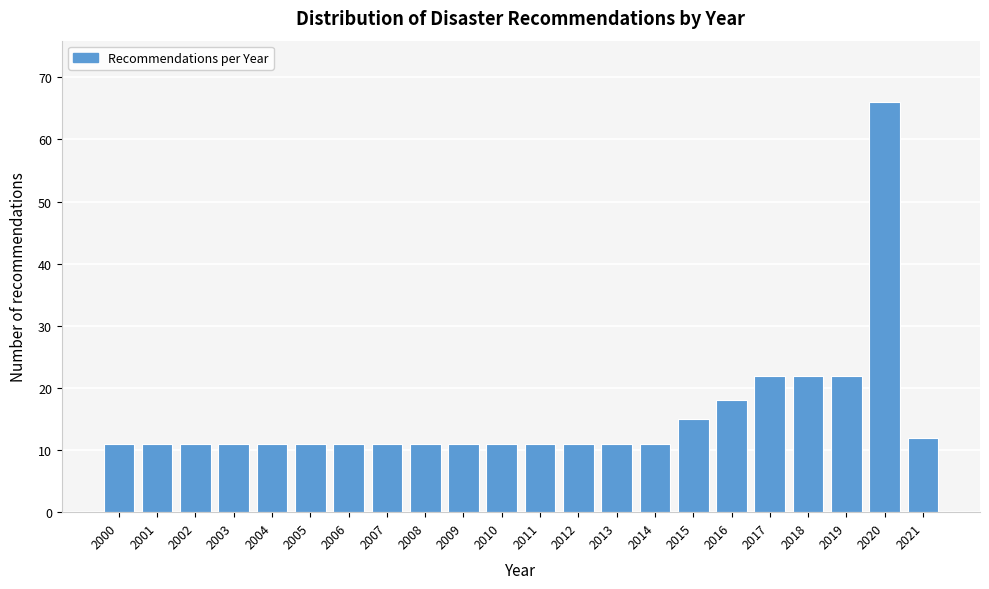

Reading right to left, transcribe all the data shown in this chart.

2021=12	2020=66	2019=22	2018=22	2017=22	2016=18	2015=15	2014=11	2013=11	2012=11	2011=11	2010=11	2009=11	2008=11	2007=11	2006=11	2005=11	2004=11	2003=11	2002=11	2001=11	2000=11